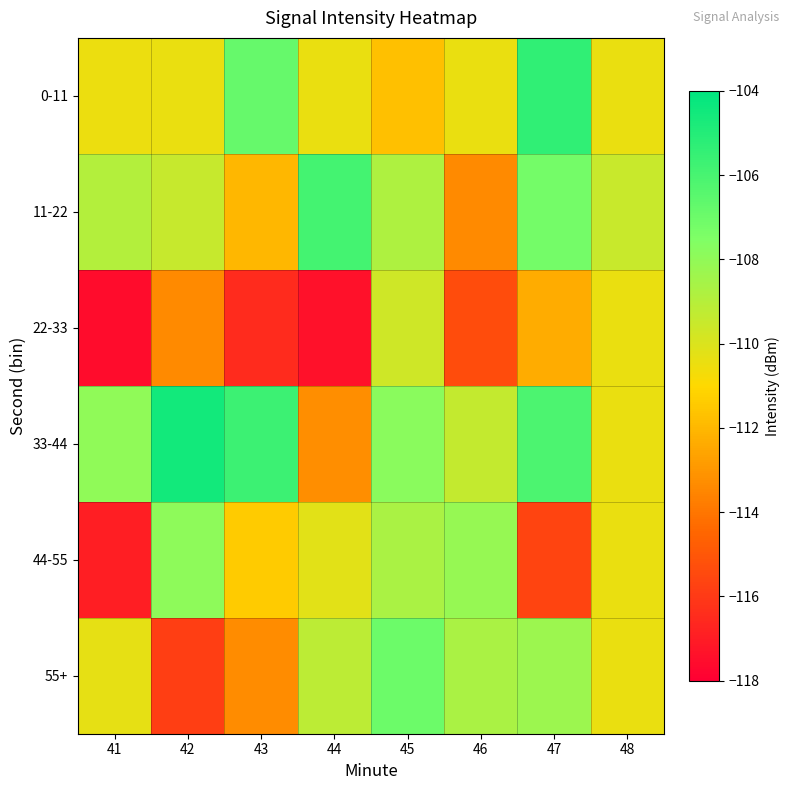

At 42, list the series in order from smallest to largest.

55+, 22-33, 0-11, 11-22, 44-55, 33-44